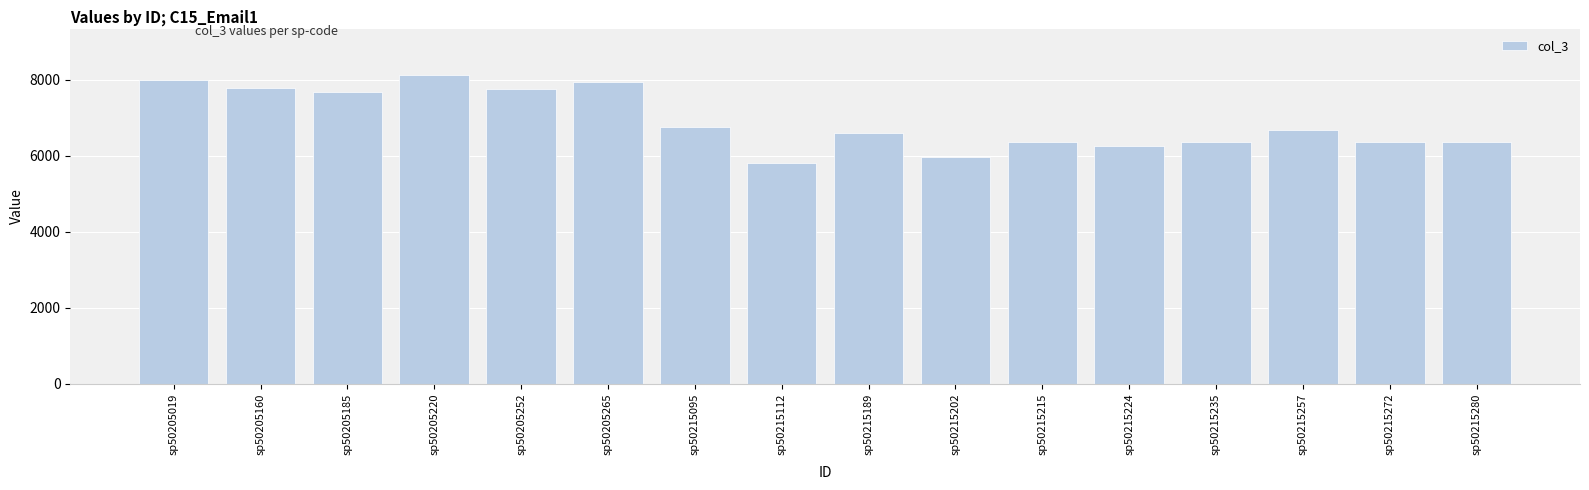

Which has a higher value, sp50215215 or sp50205252?

sp50205252